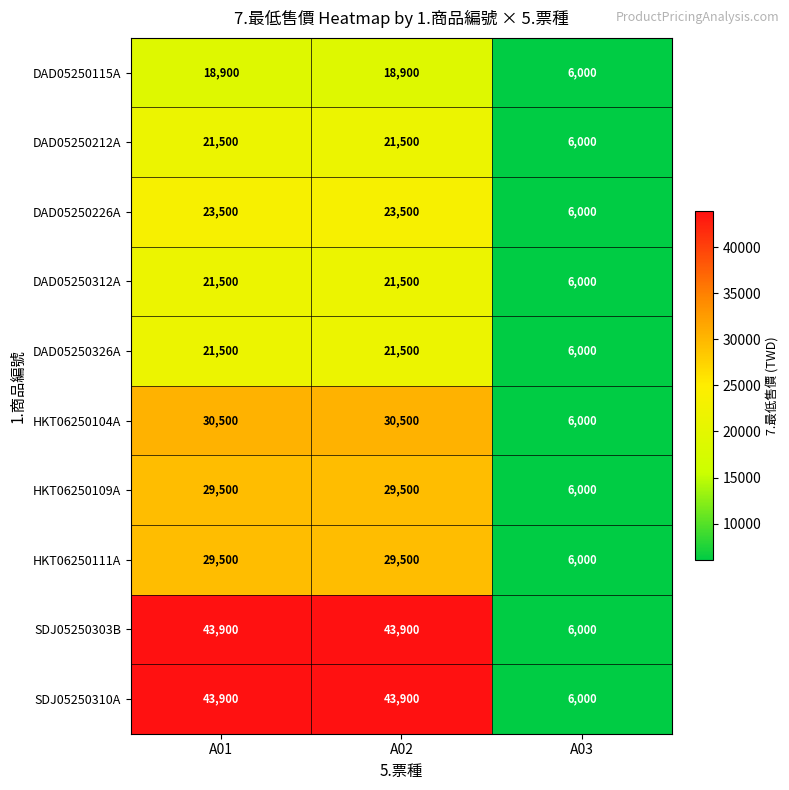

What is the maximum value shown in the chart?

43900